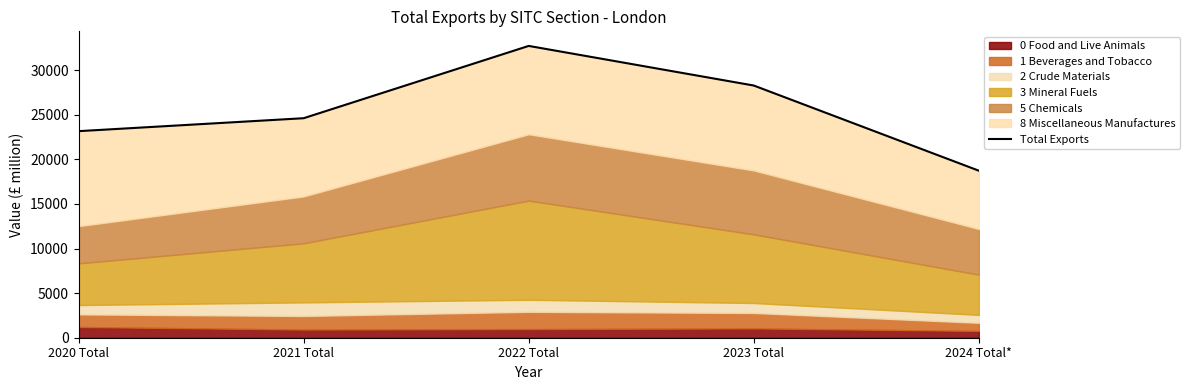

What is the difference between the values at 2020 Total and 2021 Total?

1451